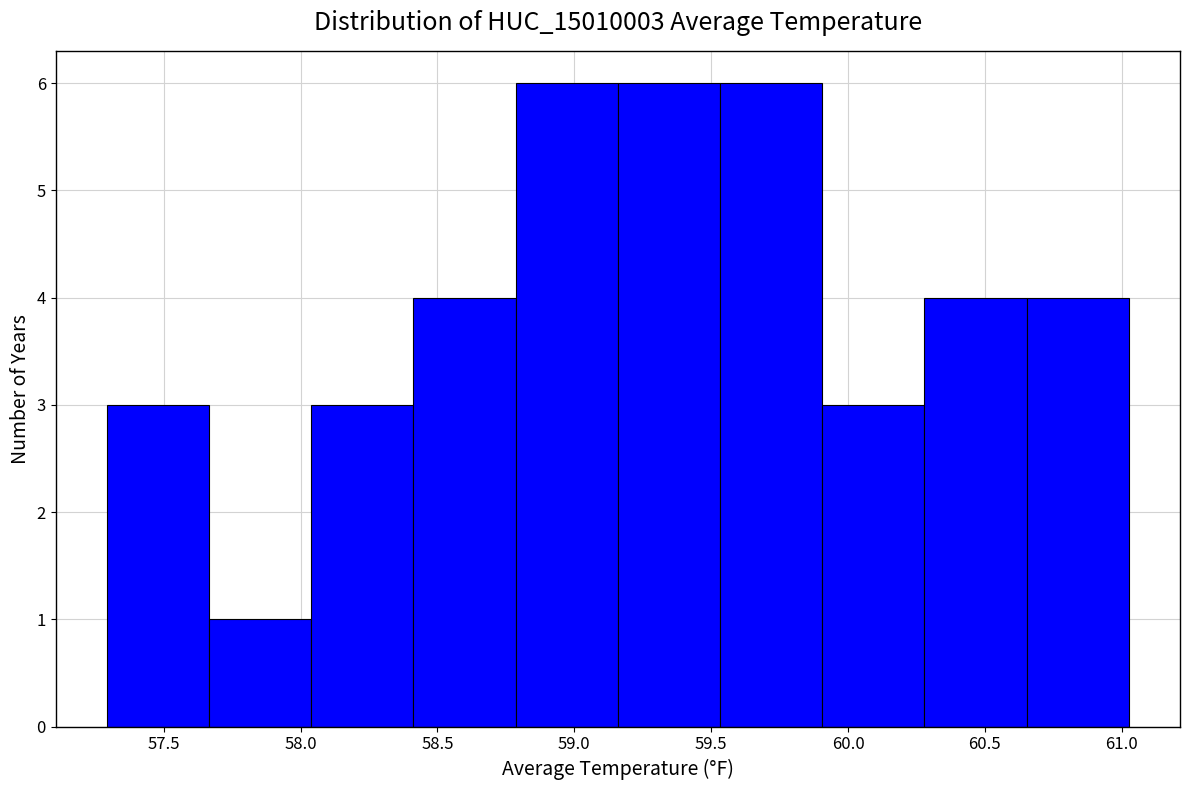

How tall is the bar that spans 59.90 to 60.30 on the x-axis? Neither the bar edges nor the heights are printed on the chart, so give them approximately, as read against the axes.

3